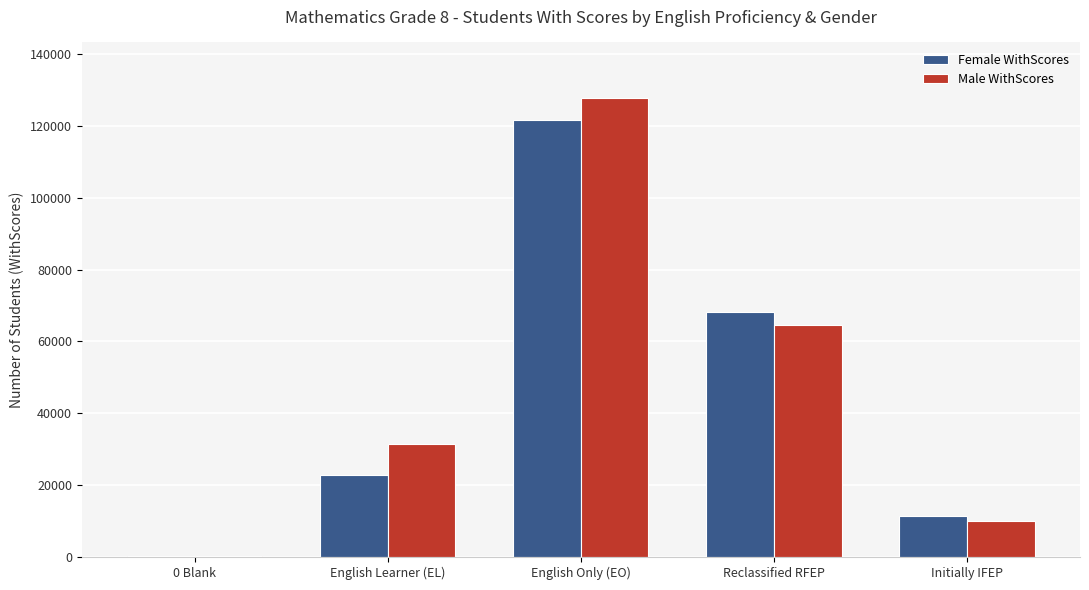

Are the bars horizontal?

No